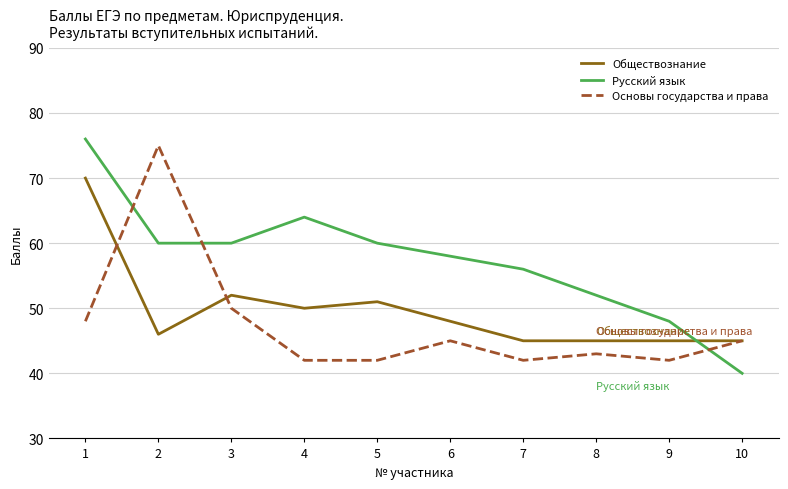

Is it true that Обществознание equals 35 at 5?

False